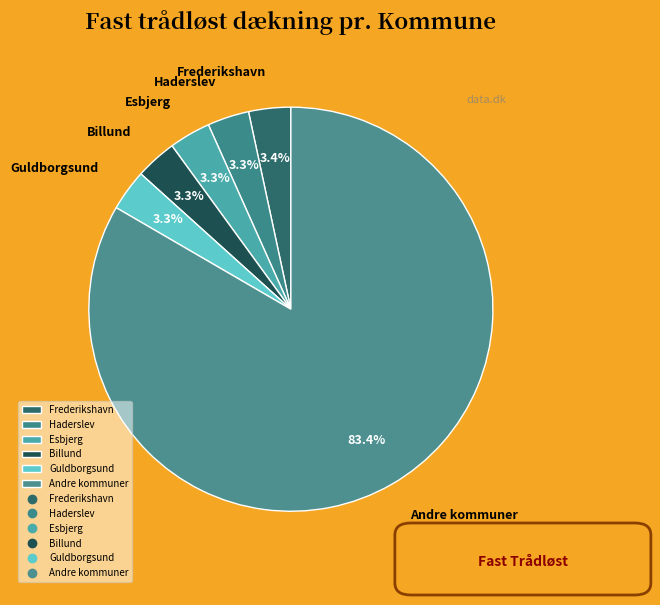

Is there any slice that represents more than half of the pie?

Yes